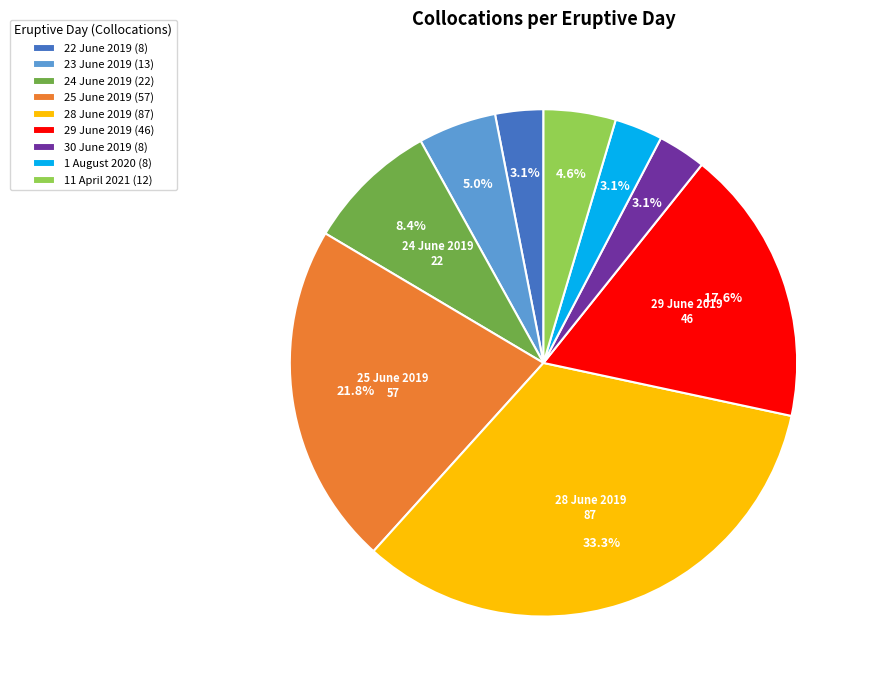

The 1 August 2020 slice represents 3% of the pie. True or false?

True